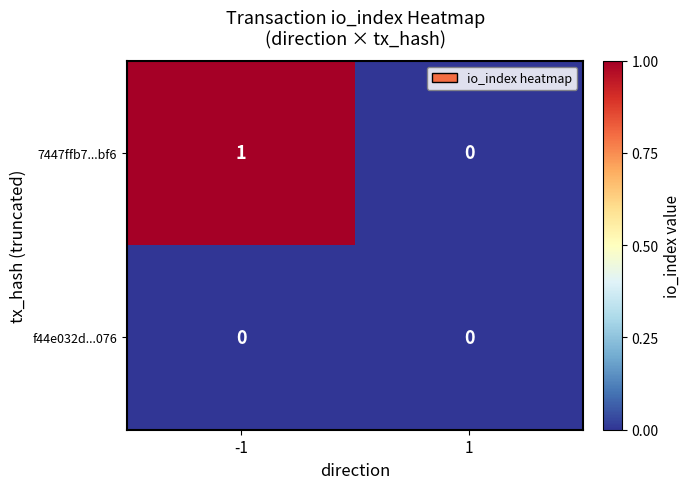

Reading right to left, list all the values displayed in this chart.

7447ffb7...bf6: 1=0	-1=1
f44e032d...076: 1=0	-1=0